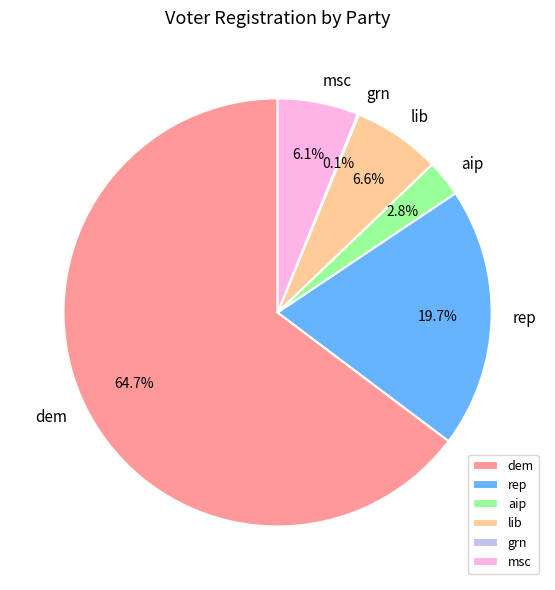

Which slice represents more than half of the pie?

dem